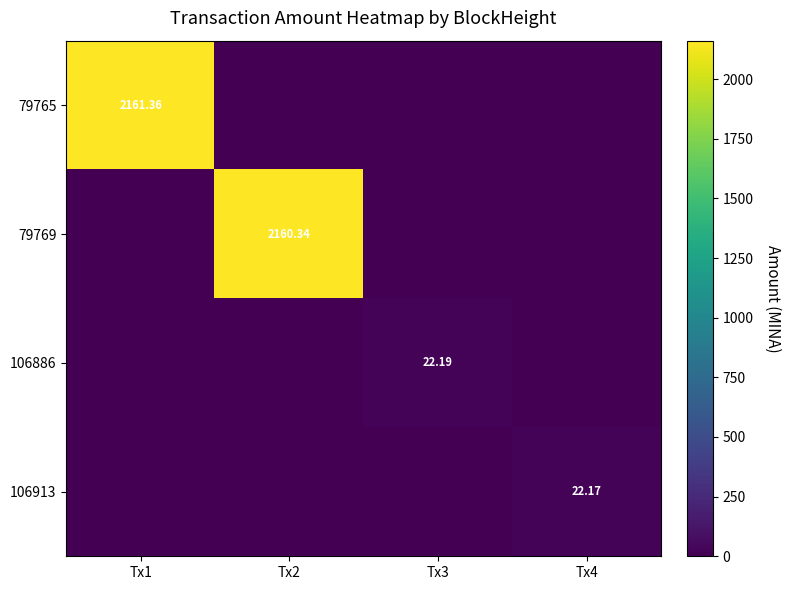

Where is 106913 nearest to the value 11?

Tx1